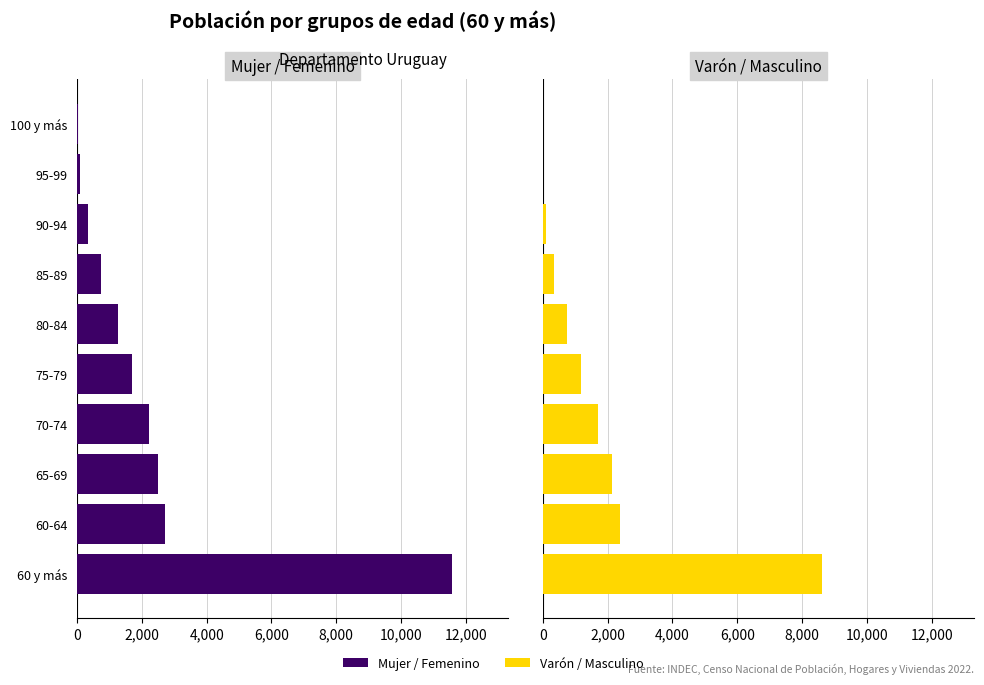

What is the average value of the Varón / Masculino series?

1722